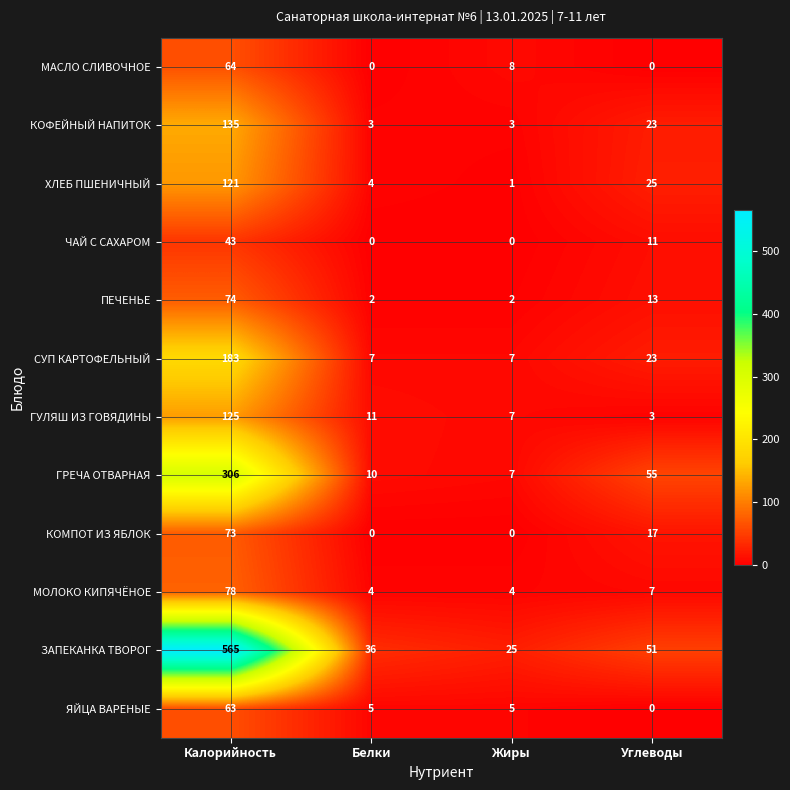

List the series in order of their peak value, lowest first.

ЧАЙ С САХАРОМ, ЯЙЦА ВАРЕНЫЕ, МАСЛО СЛИВОЧНОЕ, КОМПОТ ИЗ ЯБЛОК, ПЕЧЕНЬЕ, МОЛОКО КИПЯЧЁНОЕ, ХЛЕБ ПШЕНИЧНЫЙ, ГУЛЯШ ИЗ ГОВЯДИНЫ, КОФЕЙНЫЙ НАПИТОК, СУП КАРТОФЕЛЬНЫЙ, ГРЕЧА ОТВАРНАЯ, ЗАПЕКАНКА ТВОРОГ